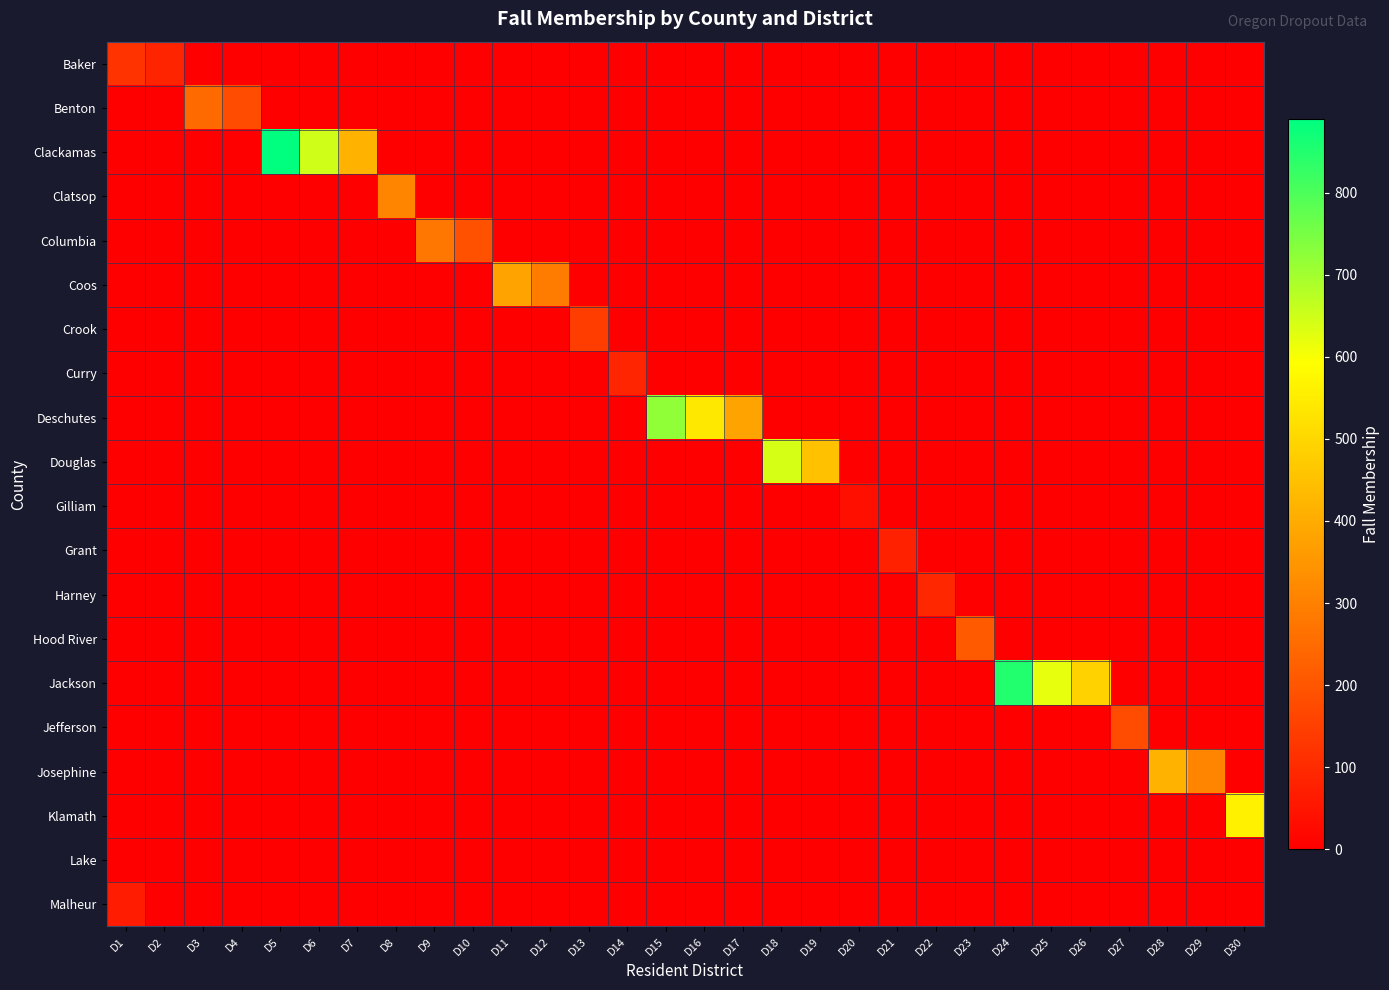

What is the total value across all series at D24?

850